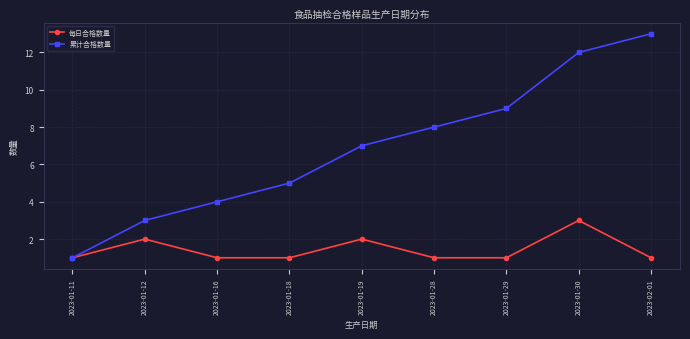

Count the number of categories in the chart.

9